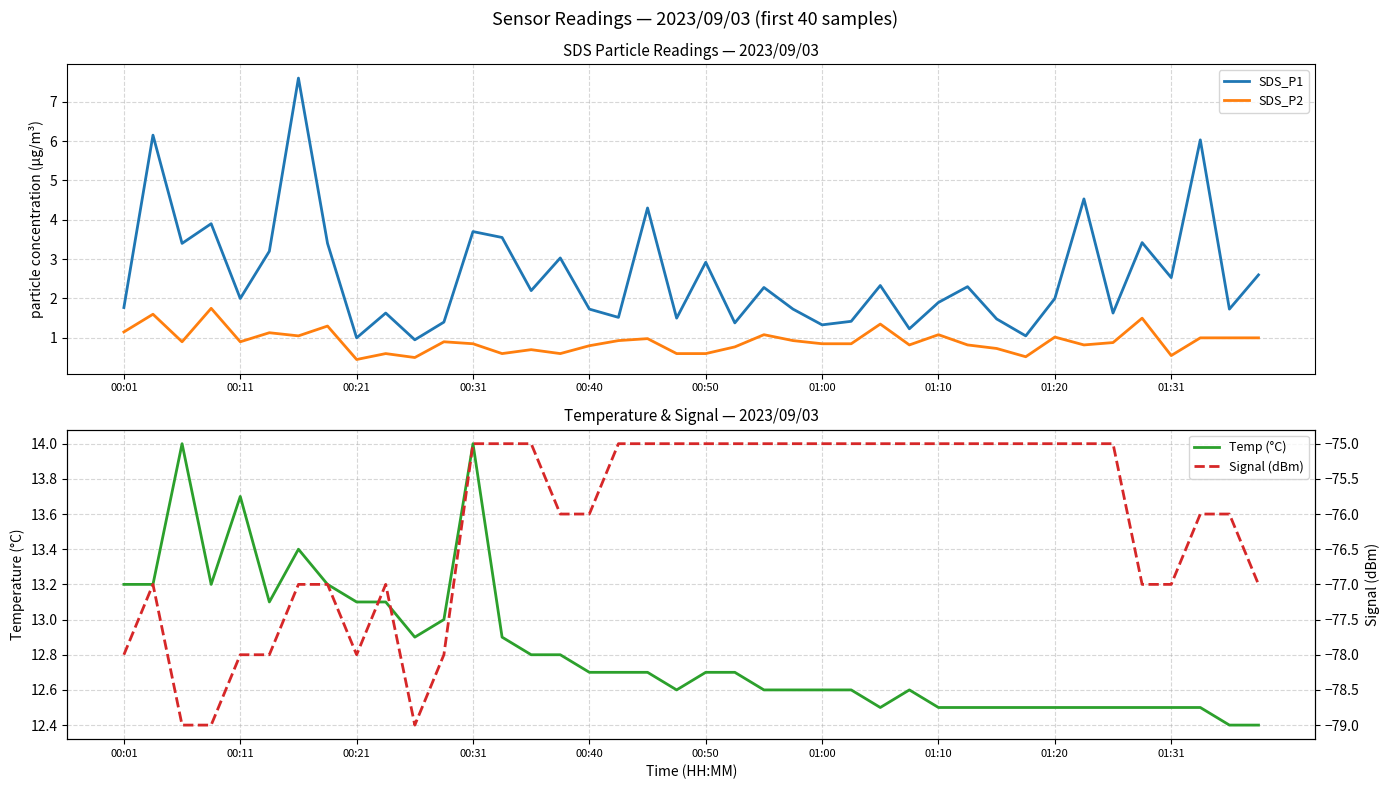

What is the highest value of the SDS_P2 series?

1.8